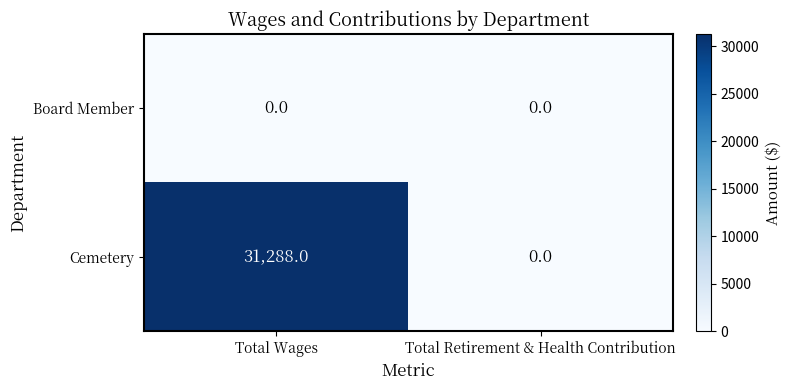

What is the approximate value of Cemetery at Total Wages, to the nearest 100?

31300